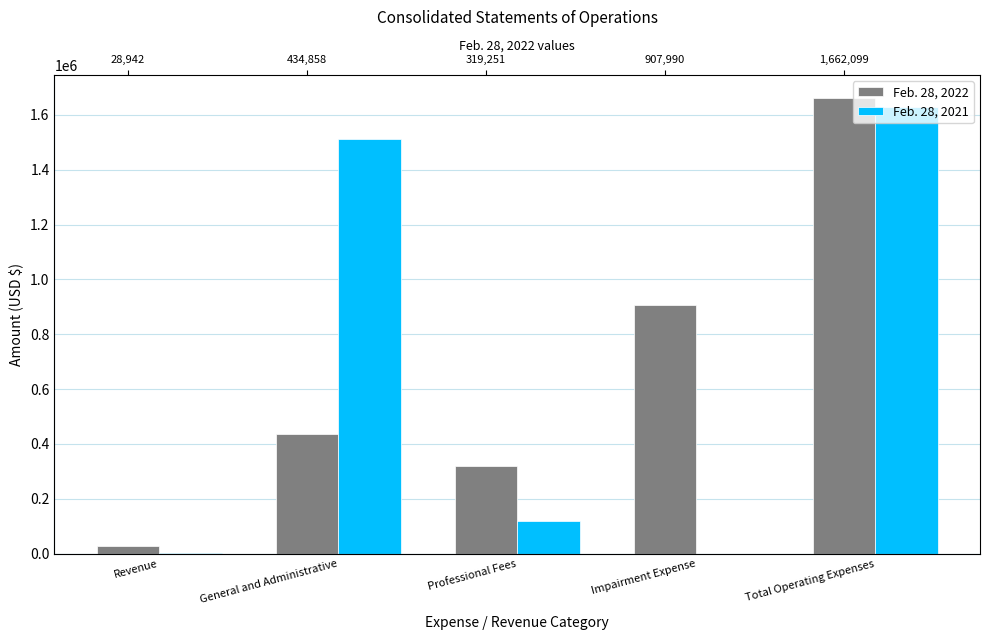

Rank the series by their maximum value, from lowest to highest.

Feb. 28, 2021, Feb. 28, 2022